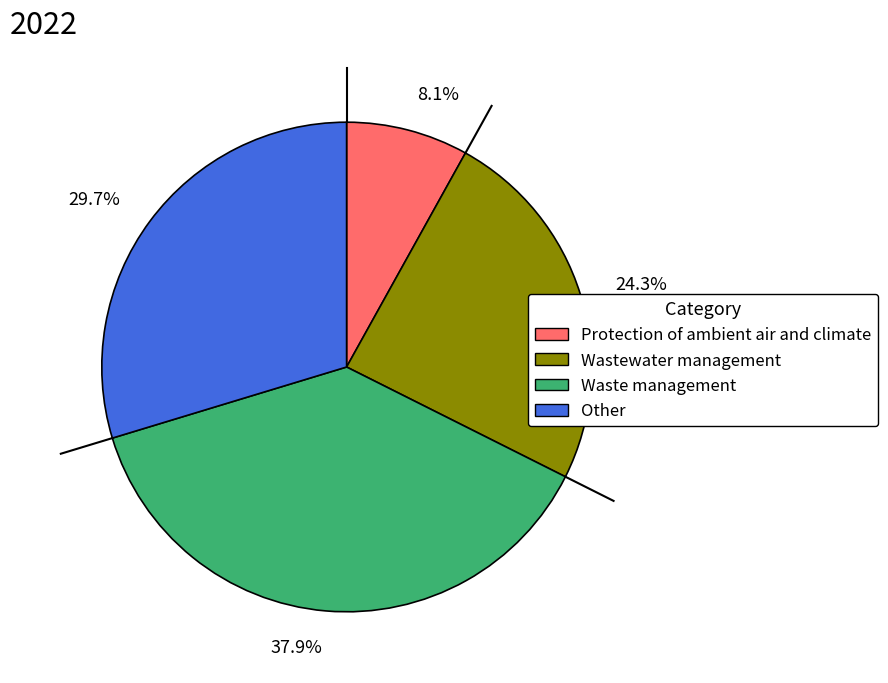

How many segments does this pie chart have?

4